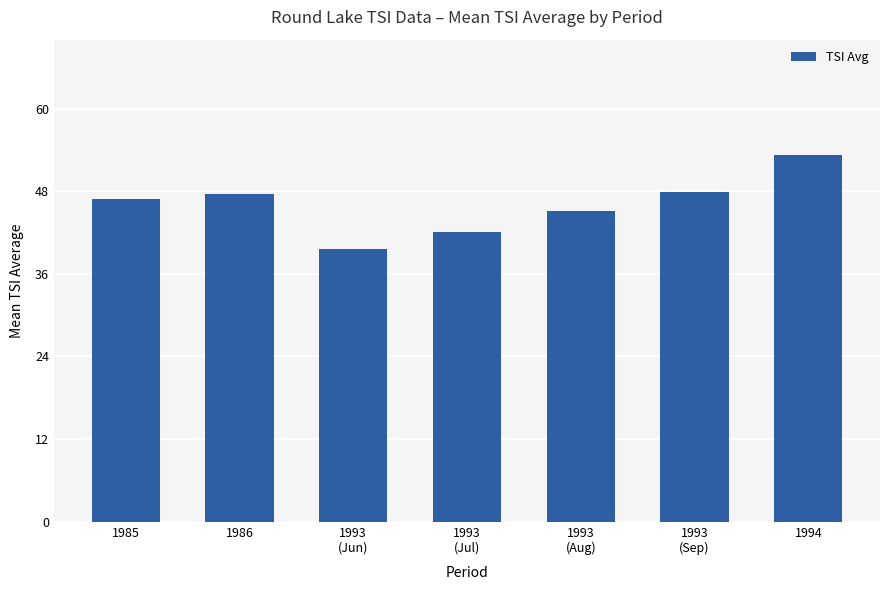

What is the value of the 2nd bar from the left?

47.6